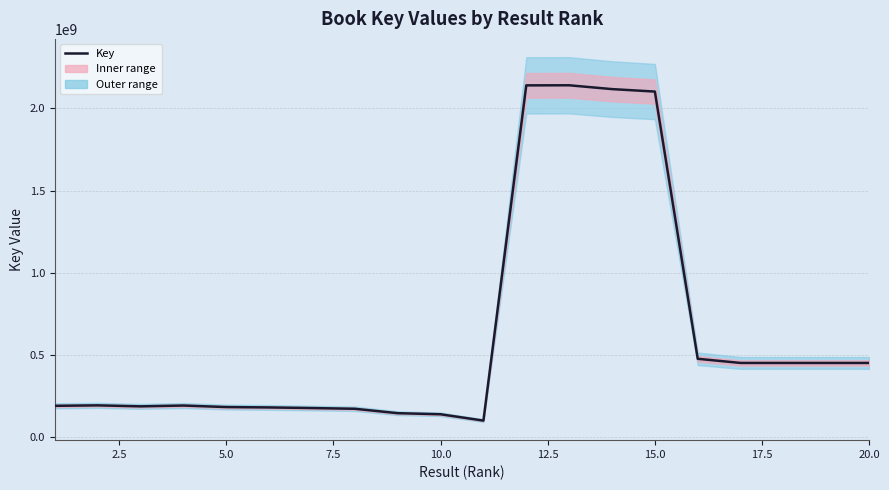

What is the value of the 3rd point from the left?

187369029